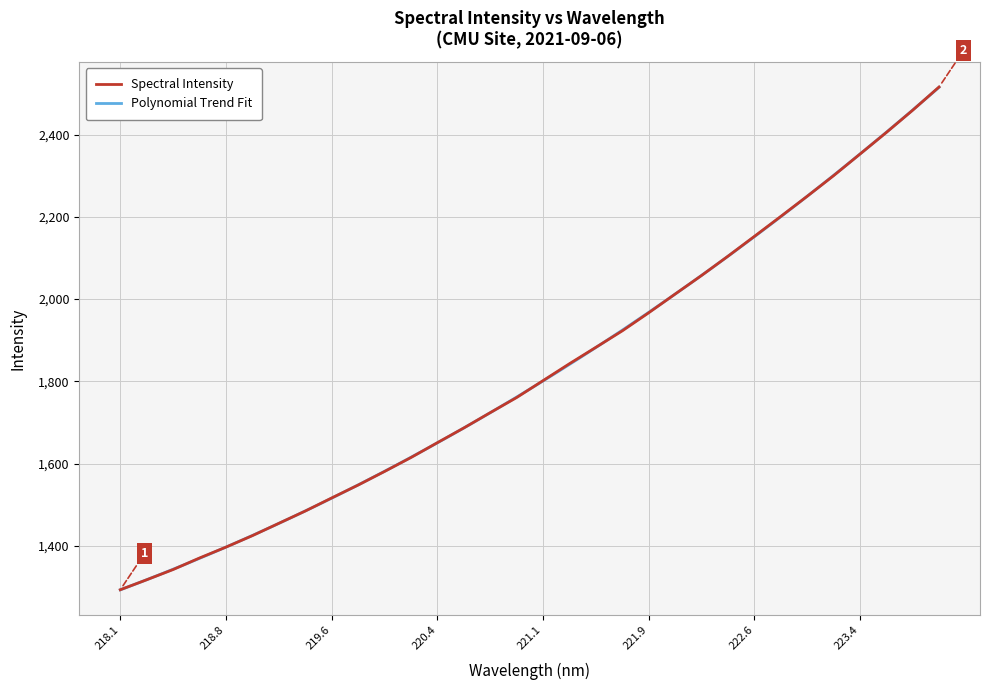

The chart shows a value of 1615.2 at 220.1623. True or false?

True